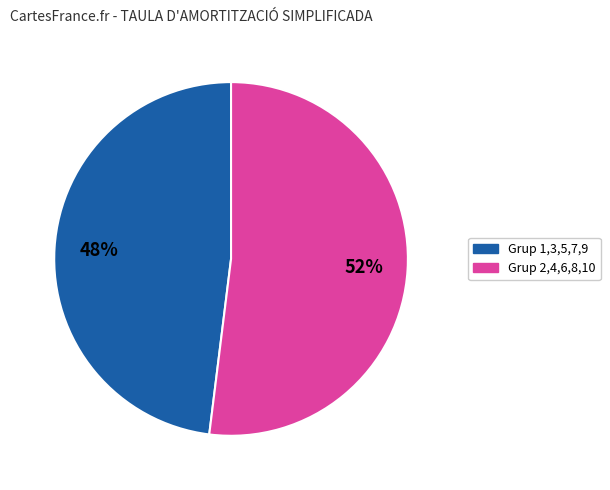

To the nearest percent, what is the average slice percentage?

50%